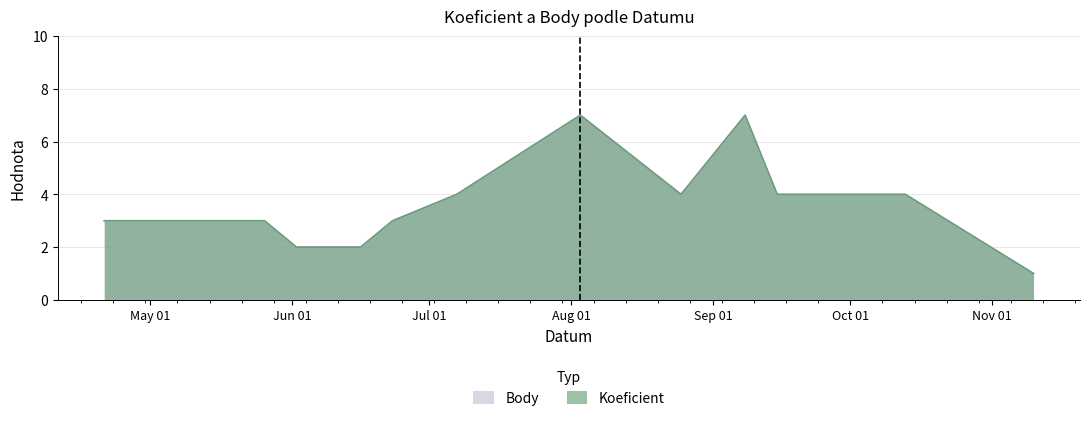

Reading left to right, what are all the values shown in this chart?

Koeficient: 3	3	3	2	2	3	4	7	4	7	4	4	4	1
Body: 3	3	3	2	2	3	4	7	4	7	4	4	4	1